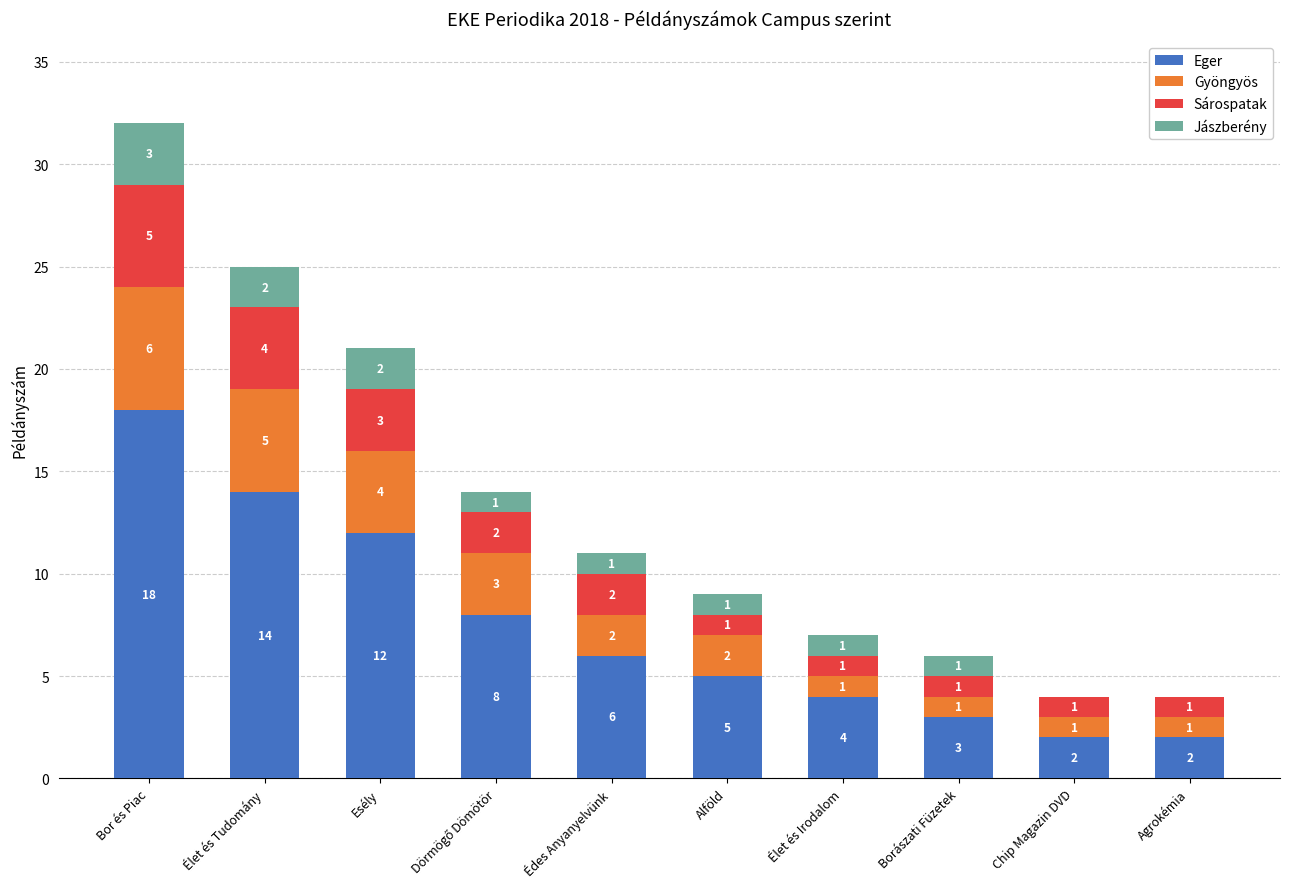

At which label does Eger first exceed 6?

Bor és Piac